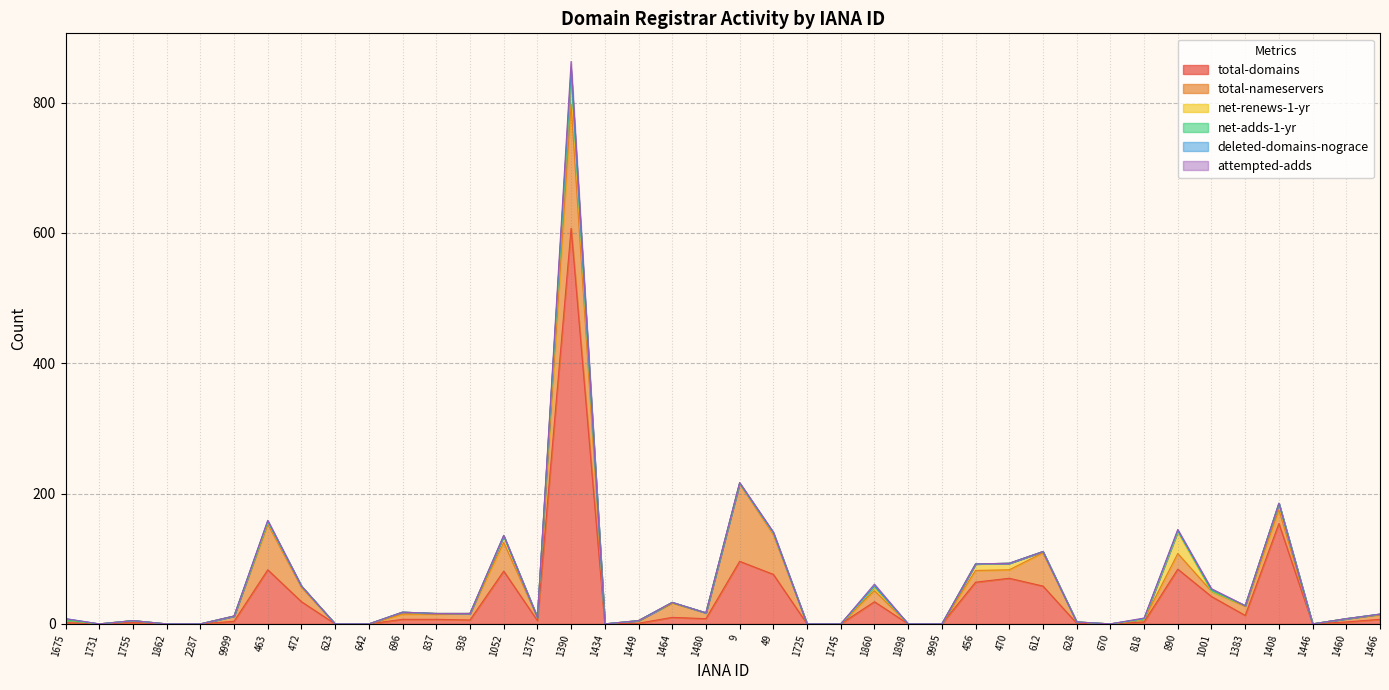

Reading left to right, list all the values displayed in this chart.

total-domains: 1675=2	1731=0	1755=2	1862=0	2287=0	9999=4	463=83	472=34	623=0	642=0	696=7	837=7	938=6	1052=81	1375=5	1390=607	1434=0	1449=1	1464=10	1480=8	9=96	49=76	1725=0	1745=0	1860=34	1898=0	9995=0	456=64	470=70	612=58	628=1	670=0	818=3	890=84	1001=42	1383=13	1408=154	1446=0	1460=3	1466=7
total-nameservers: 1675=4	1731=0	1755=3	1862=0	2287=0	9999=8	463=70	472=22	623=0	642=0	696=8	837=8	938=10	1052=44	1375=5	1390=190	1434=0	1449=4	1464=22	1480=9	9=119	49=61	1725=0	1745=0	1860=17	1898=0	9995=0	456=18	470=13	612=51	628=2	670=0	818=4	890=24	1001=8	1383=14	1408=21	1446=0	1460=5	1466=7
net-renews-1-yr: 1675=0	1731=0	1755=0	1862=0	2287=0	9999=0	463=3	472=2	623=0	642=0	696=3	837=1	938=0	1052=10	1375=0	1390=42	1434=0	1449=0	1464=1	1480=0	9=1	49=2	1725=0	1745=0	1860=5	1898=0	9995=0	456=10	470=10	612=2	628=0	670=0	818=0	890=33	1001=0	1383=1	1408=10	1446=0	1460=0	1466=1
net-adds-1-yr: 1675=0	1731=0	1755=0	1862=0	2287=0	9999=0	463=1	472=0	623=0	642=0	696=0	837=0	938=0	1052=0	1375=0	1390=7	1434=0	1449=0	1464=0	1480=0	9=0	49=1	1725=0	1745=0	1860=2	1898=0	9995=0	456=0	470=0	612=0	628=0	670=0	818=1	890=2	1001=1	1383=0	1408=0	1446=0	1460=0	1466=0
deleted-domains-nograce: 1675=2	1731=0	1755=0	1862=0	2287=0	9999=0	463=1	472=0	623=0	642=0	696=0	837=0	938=0	1052=0	1375=0	1390=3	1434=0	1449=0	1464=0	1480=0	9=0	49=0	1725=0	1745=0	1860=0	1898=0	9995=0	456=0	470=0	612=0	628=0	670=0	818=0	890=0	1001=2	1383=0	1408=0	1446=0	1460=0	1466=0
attempted-adds: 1675=0	1731=0	1755=0	1862=0	2287=0	9999=0	463=1	472=0	623=0	642=0	696=0	837=0	938=0	1052=1	1375=0	1390=14	1434=0	1449=0	1464=0	1480=0	9=1	49=1	1725=0	1745=0	1860=3	1898=0	9995=0	456=0	470=0	612=0	628=0	670=0	818=1	890=2	1001=1	1383=0	1408=0	1446=0	1460=0	1466=0